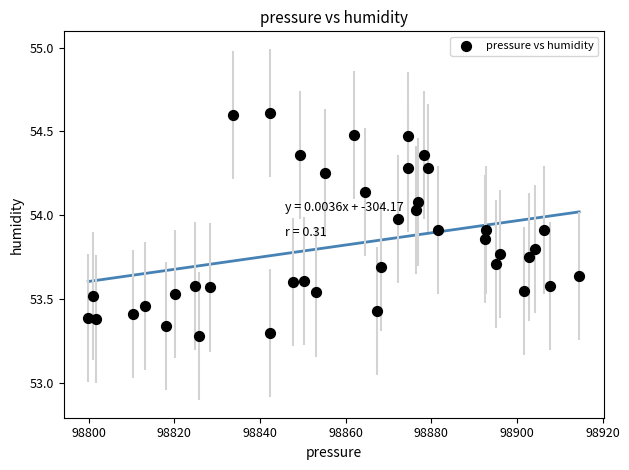

What is the range of Y values (max minus min)?

1.3